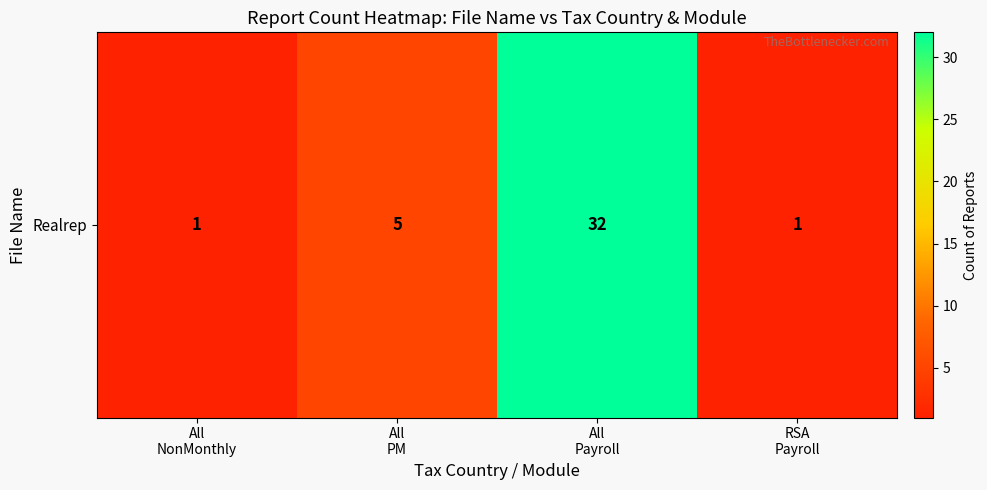

At which category does the chart reach its peak across all series?

All
Payroll